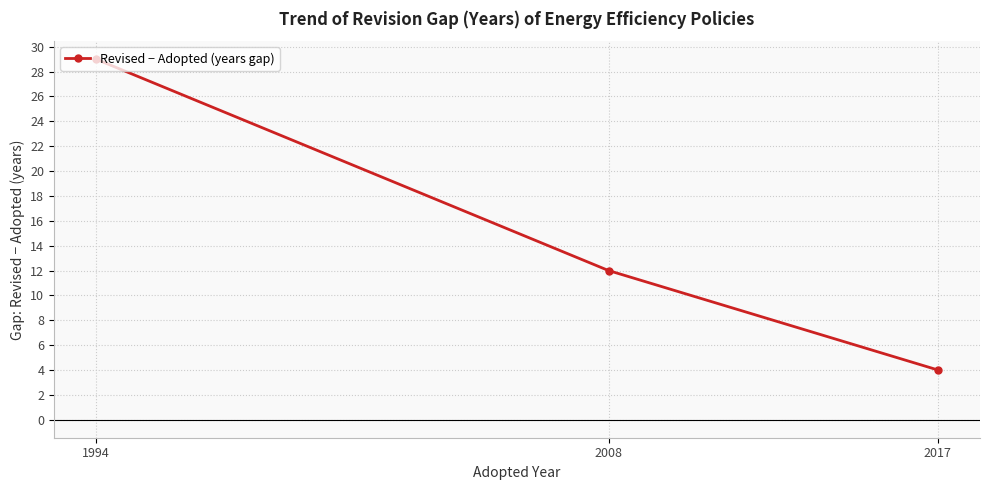

What is the minimum value shown in the chart?

4